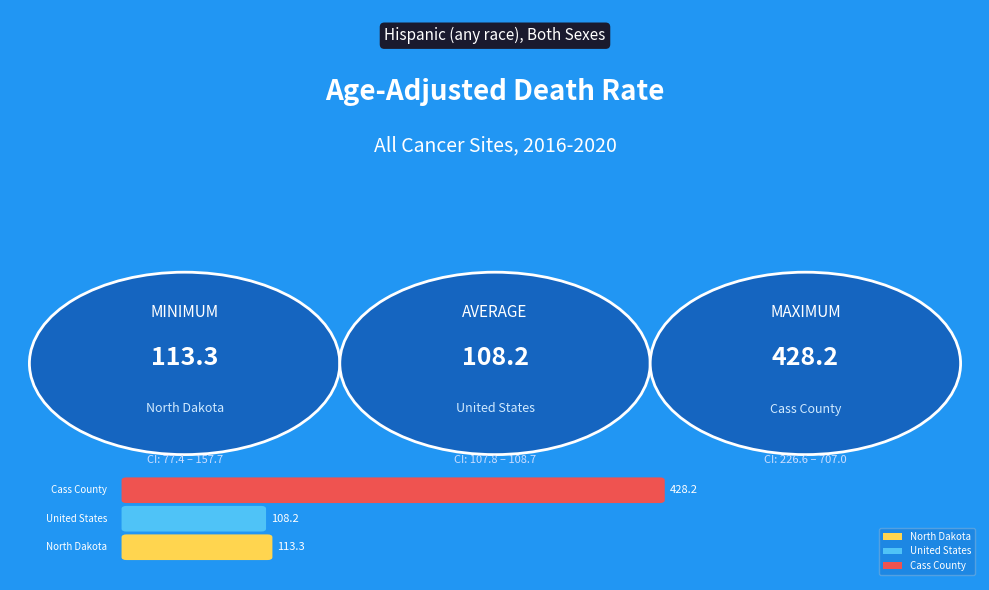

What is the greatest value displayed?

428.2